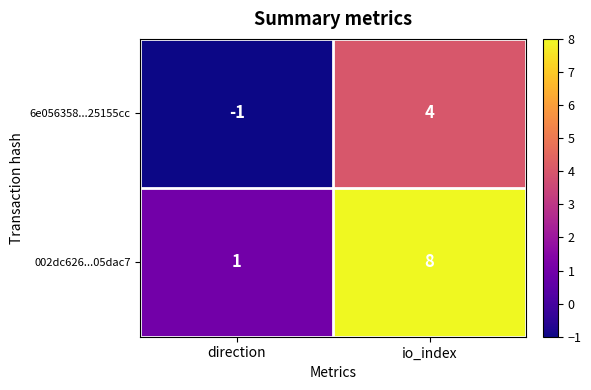

Reading left to right, transcribe all the data shown in this chart.

6e056358...25155cc: direction=-1	io_index=4
002dc626...05dac7: direction=1	io_index=8